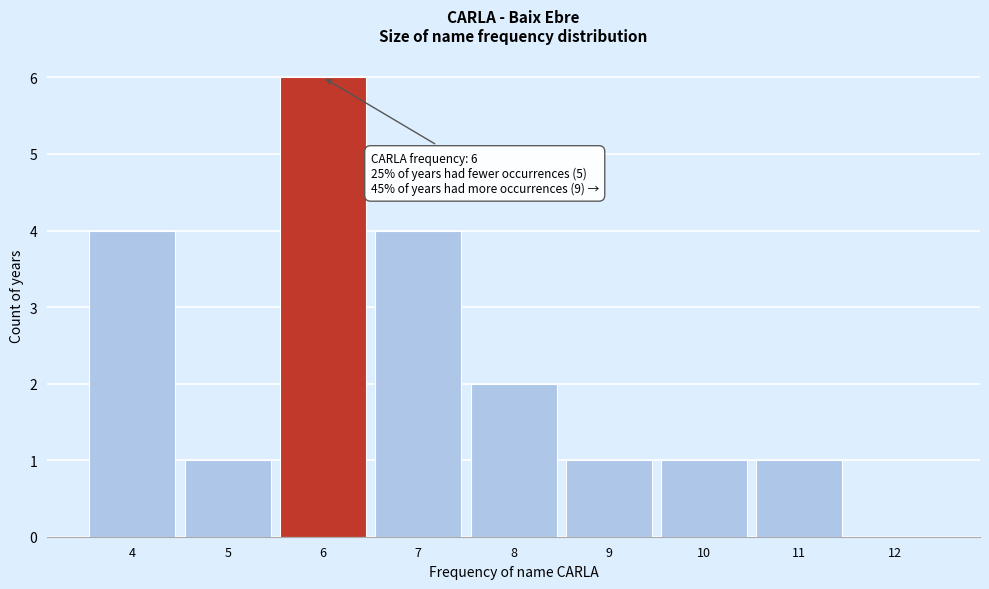

Over which range of the x-axis is the bar tallest?

5.5 to 6.5